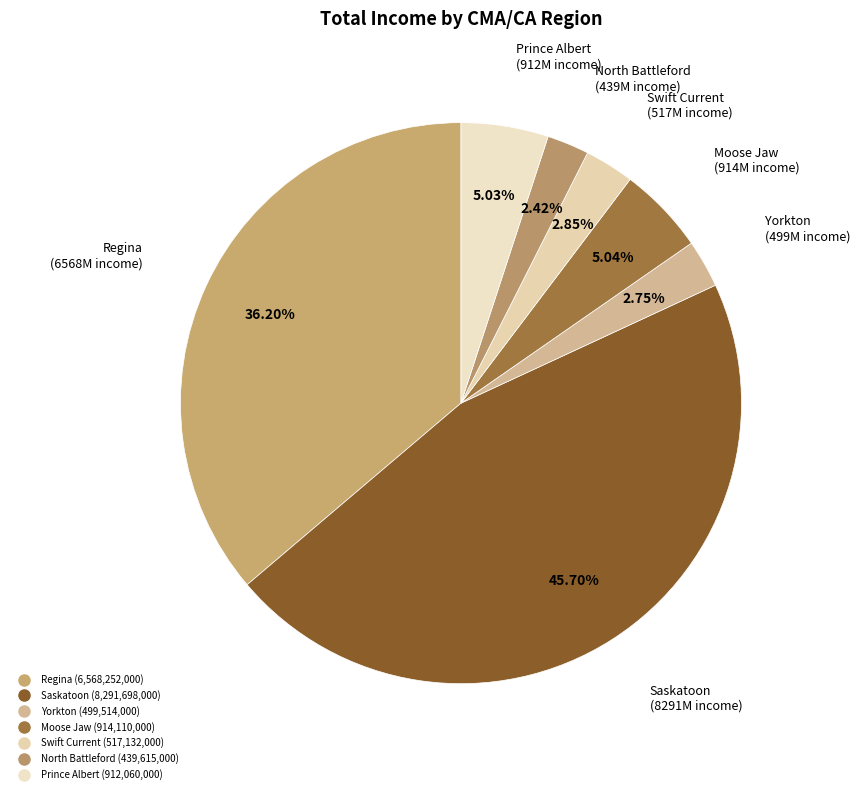

Count the number of slices in the pie.

7